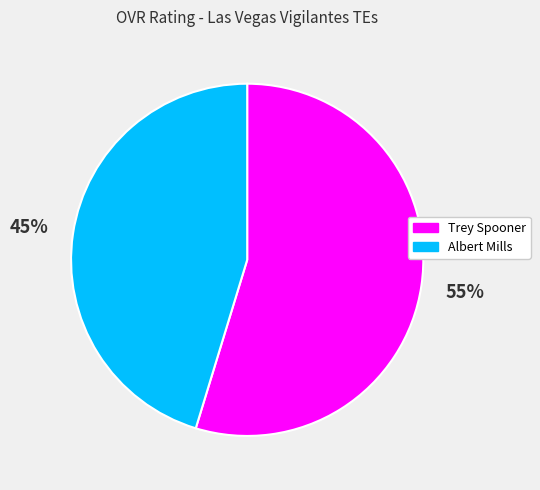

What is the ratio of the value at Trey to the value at Albert?

1.2